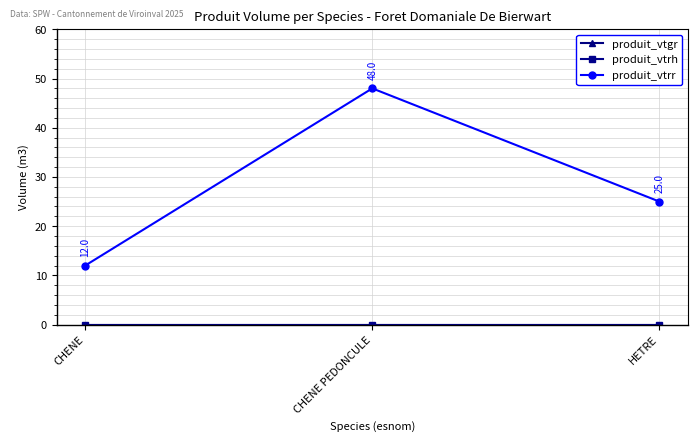

Reading left to right, transcribe all the data shown in this chart.

produit_vtgr: 0	0	0
produit_vtrh: 0	0	0
produit_vtrr: 12	48	25